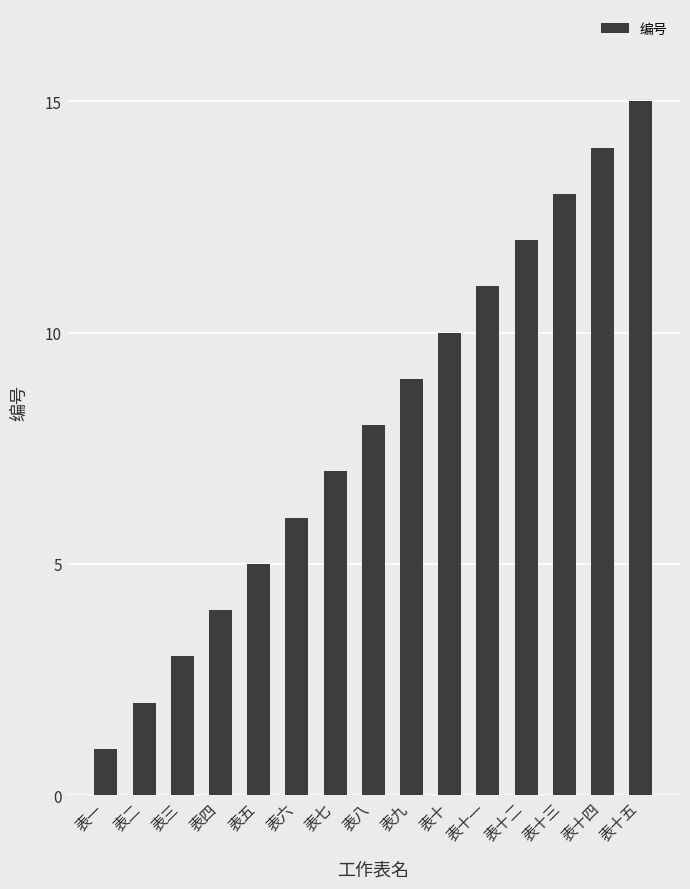

Is it true that the value at 表九 is 9?

True